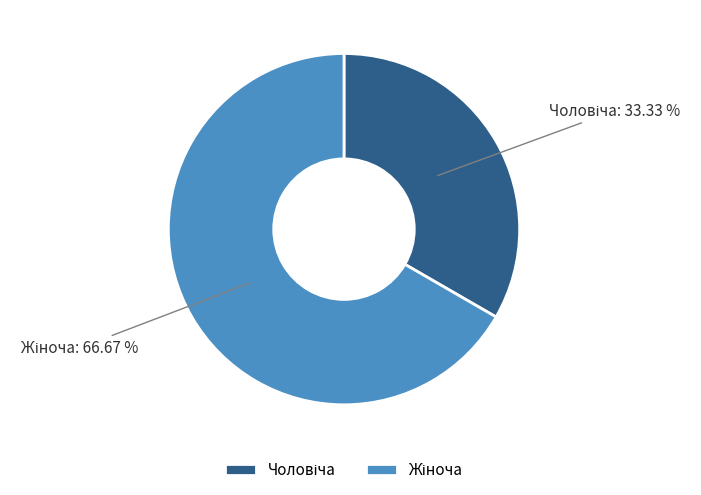

How many segments does this pie chart have?

2